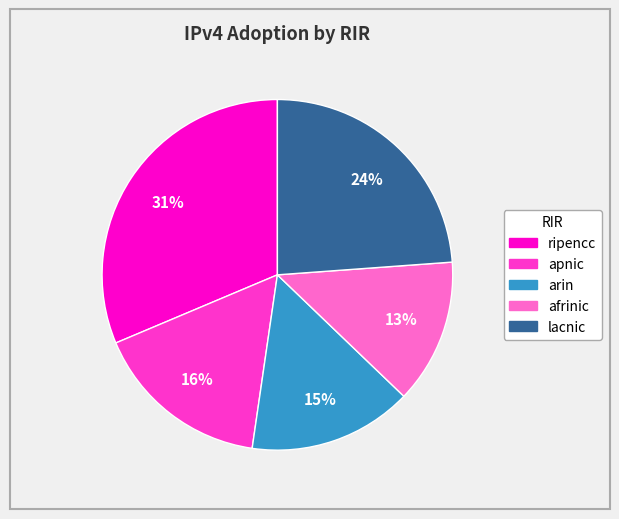

How many slices are in this pie chart?

5